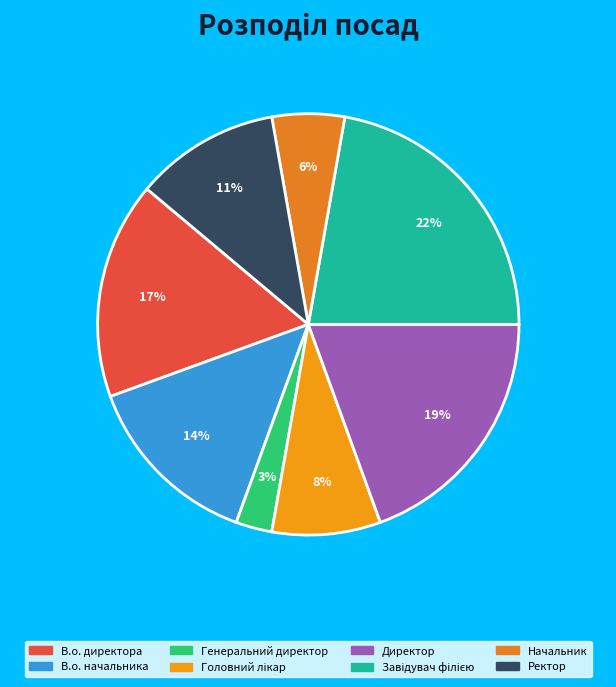

To the nearest percent, what is the difference between the largest and smallest slice percentages?

19%